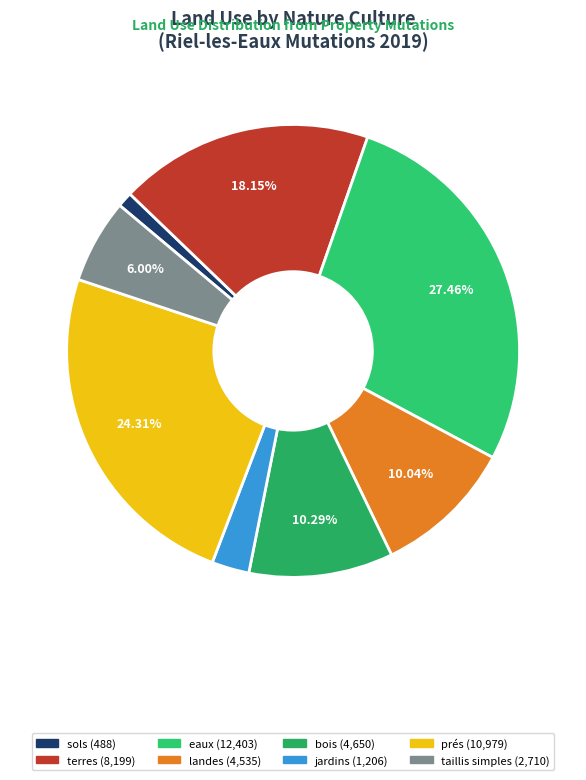

Between landes and prés, which is larger?

prés